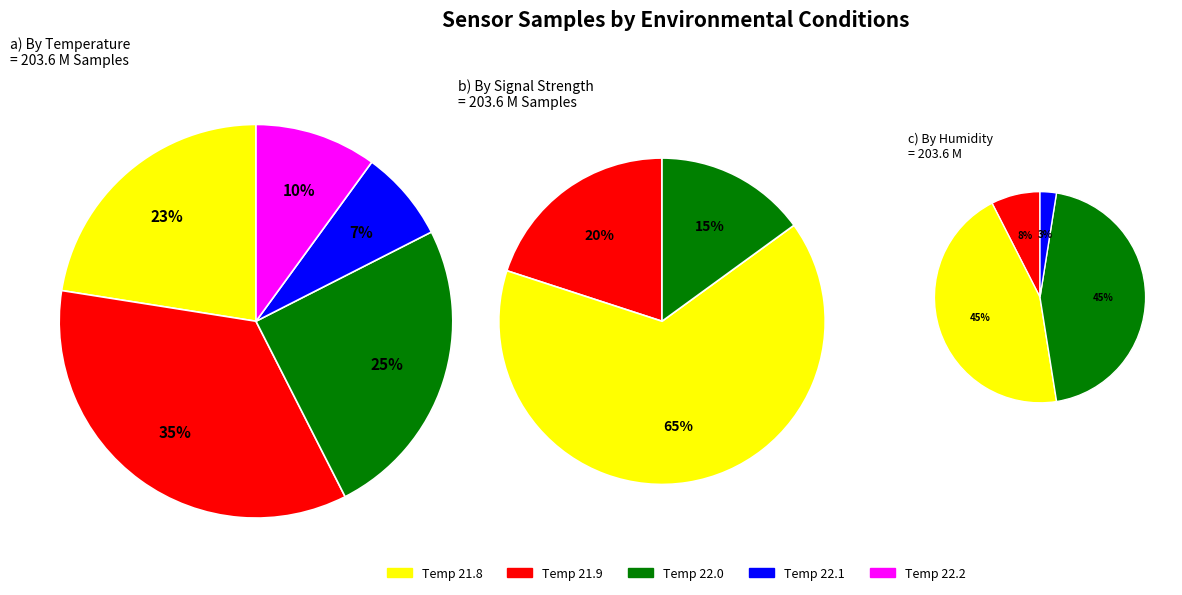

What percentage is NOT represented by 5?

97.5%